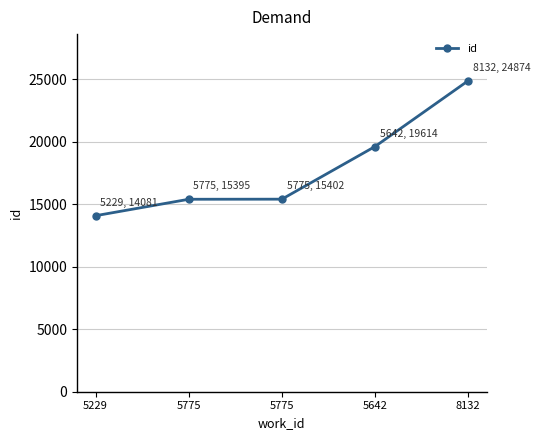

True or false: the data shows 44728 at 8132.

False